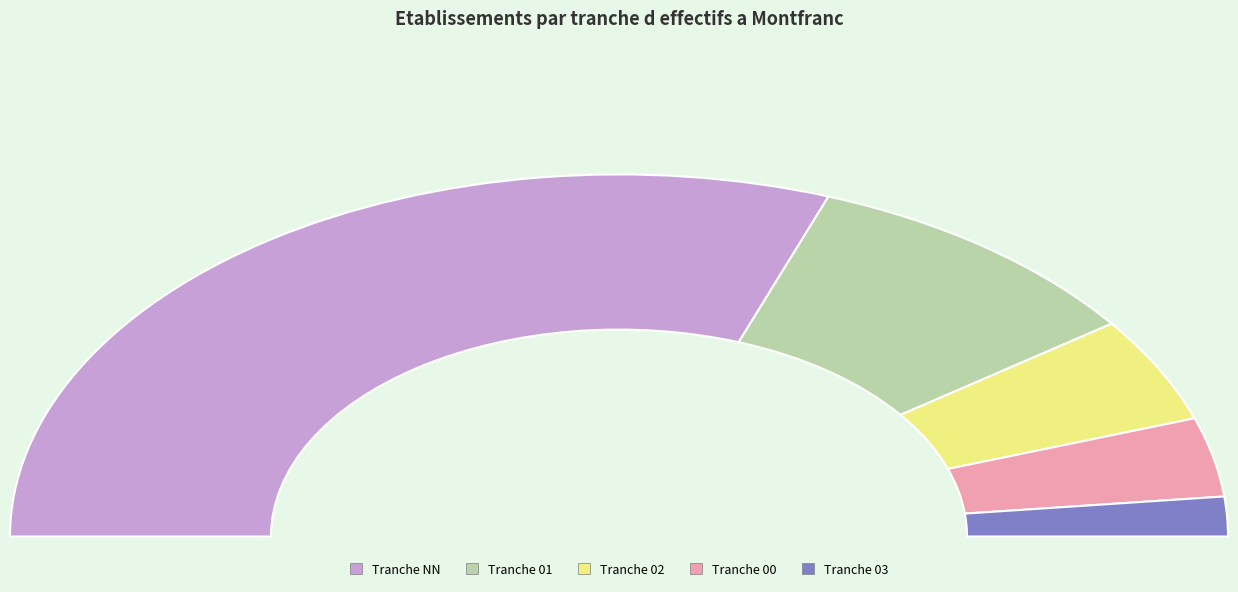

To the nearest percent, what is the average slice percentage?

20%